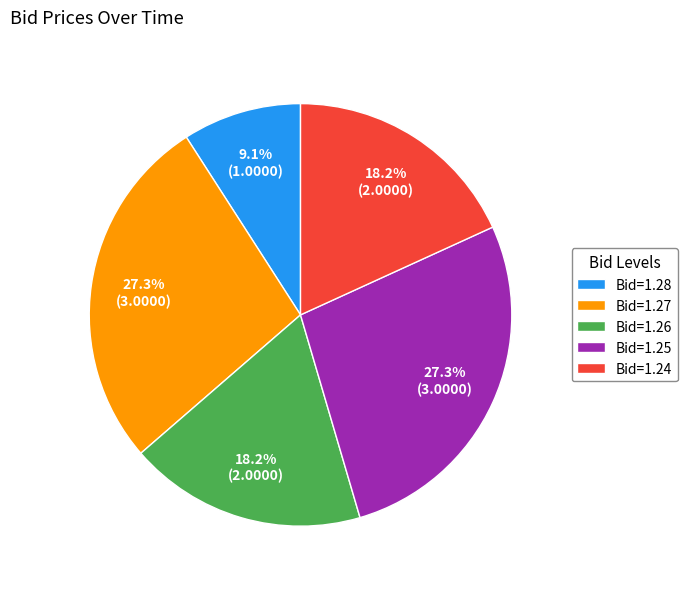

Approximately how many times larger is the value at Bid=1.26 compared to Bid=1.25?

0.7